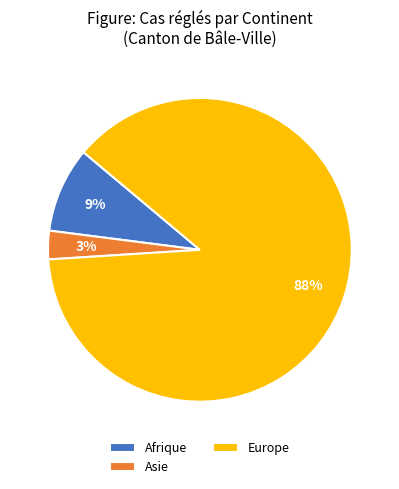

Which category accounts for the majority?

Europe